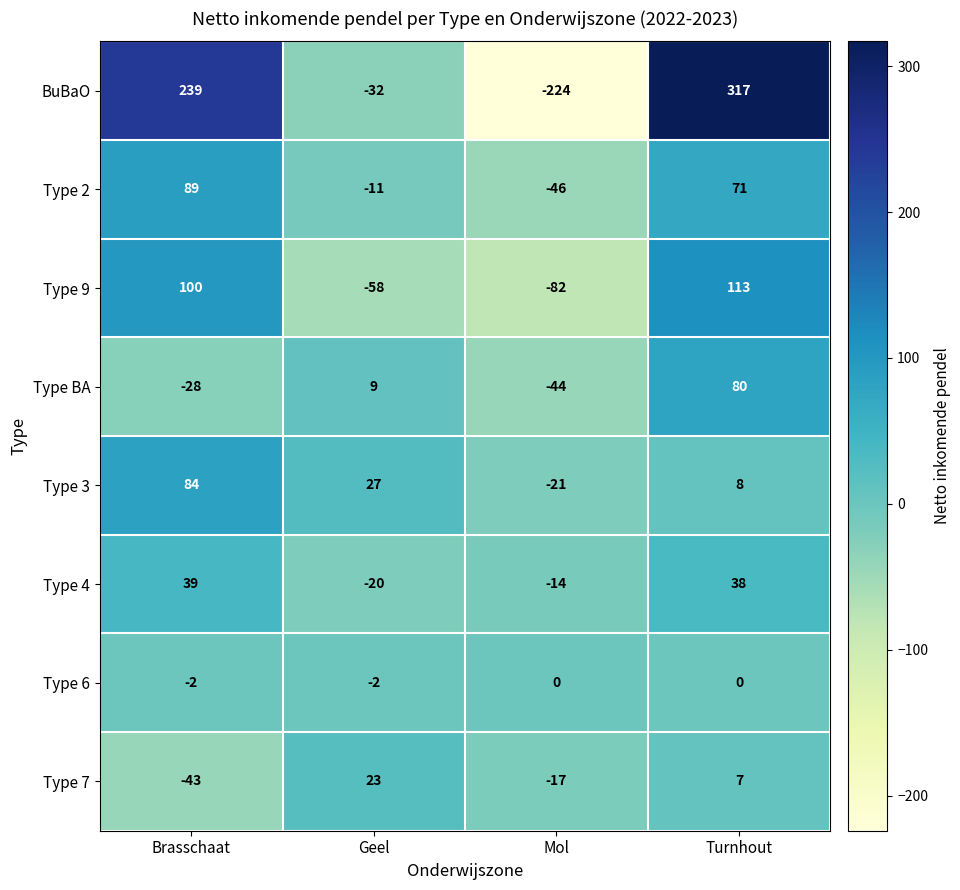

What is the sum of all Type 3 values?

98